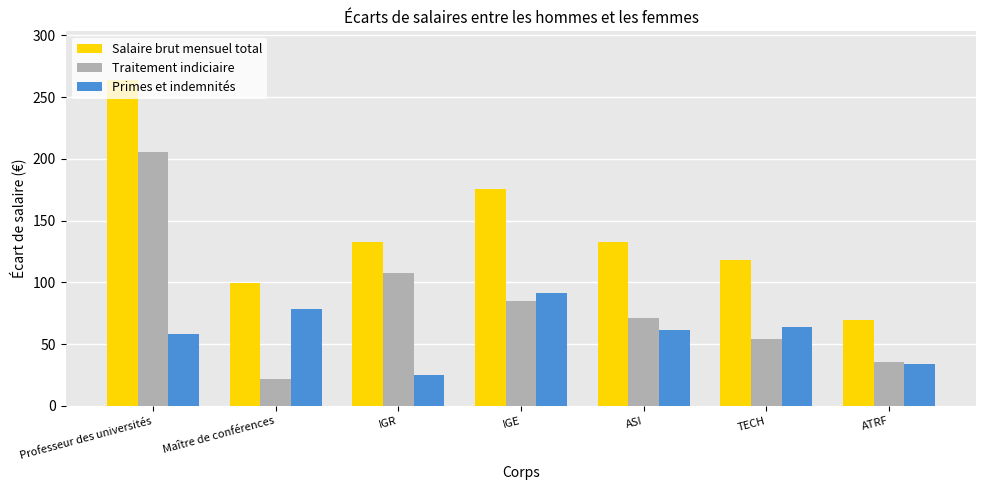

Are the bars horizontal?

No